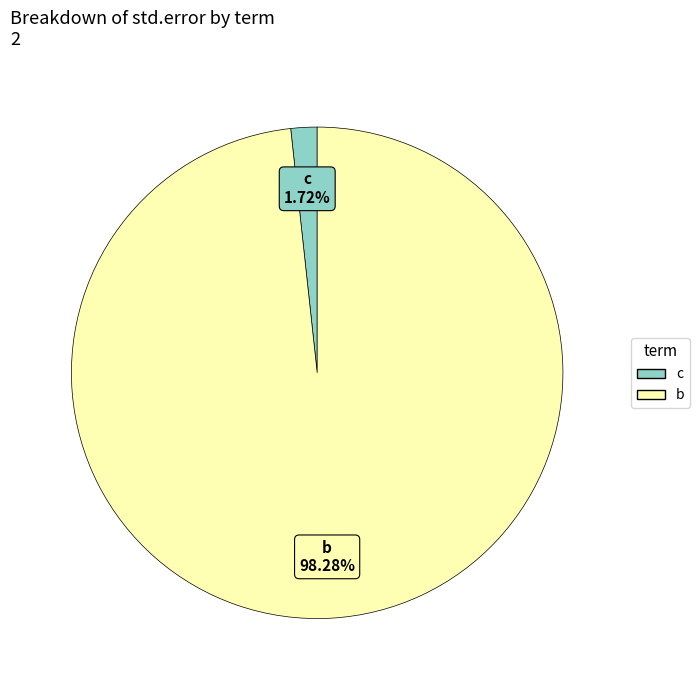

Which slice is the smallest?

c